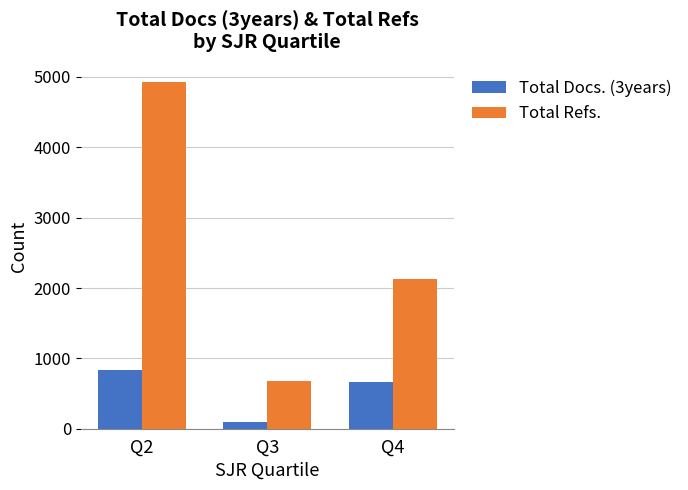

What is the difference between the Total Docs. (3years) values at Q4 and Q3?

565